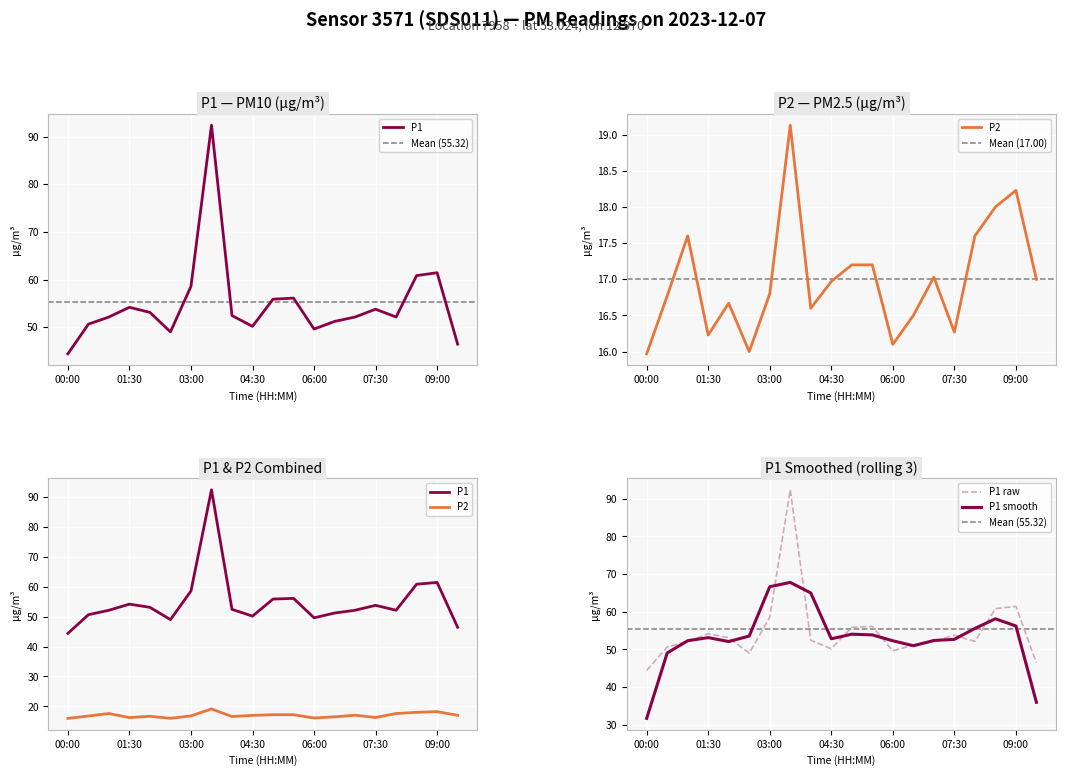

True or false: P1 has a value of 95.3 at 02:00.

False